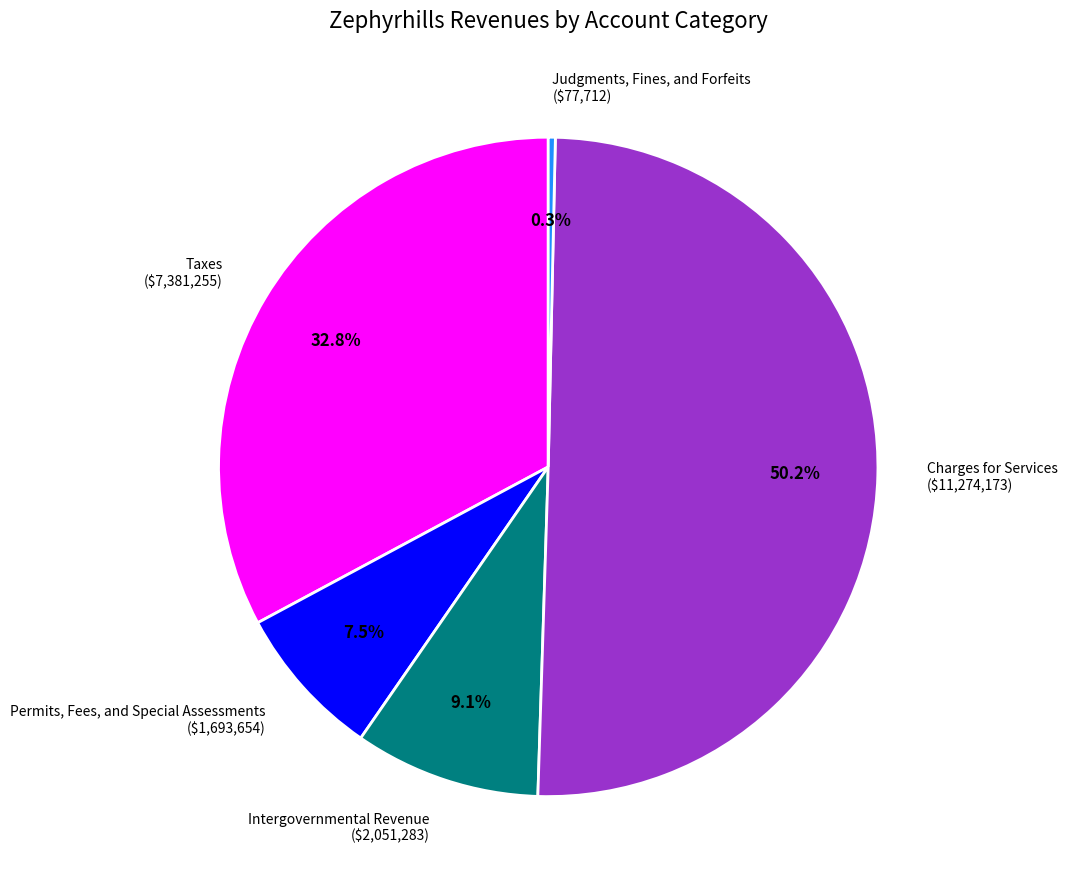

Which category accounts for the majority?

Charges for Services